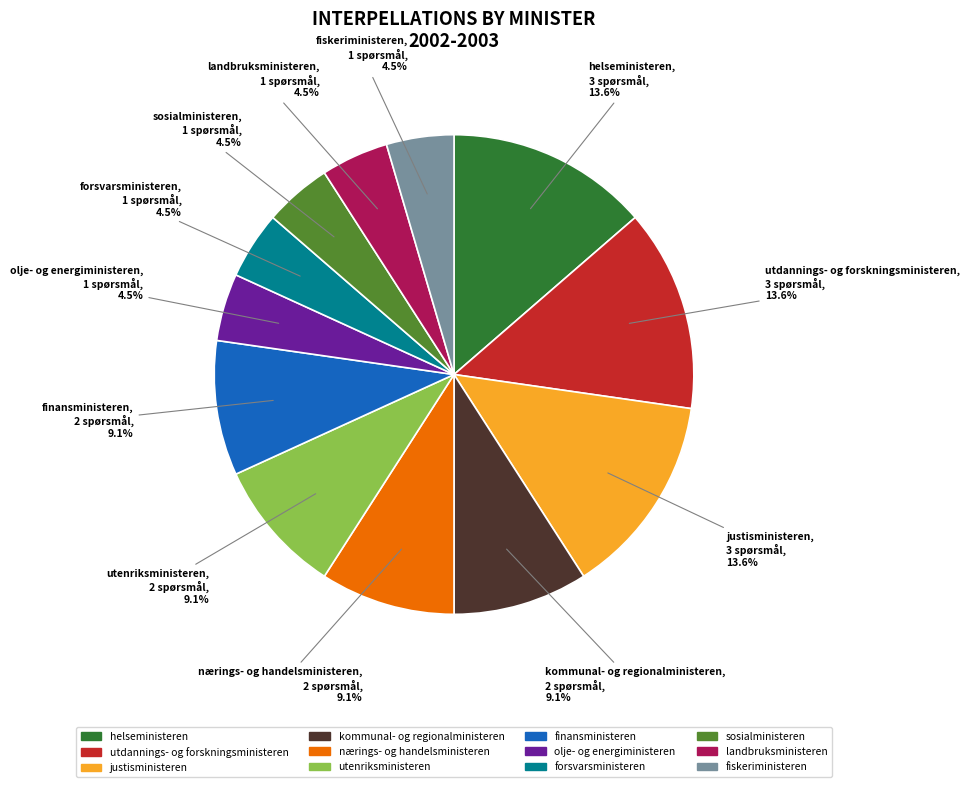

To the nearest percent, what portion does utdannings- og forskningsministeren represent?

14%